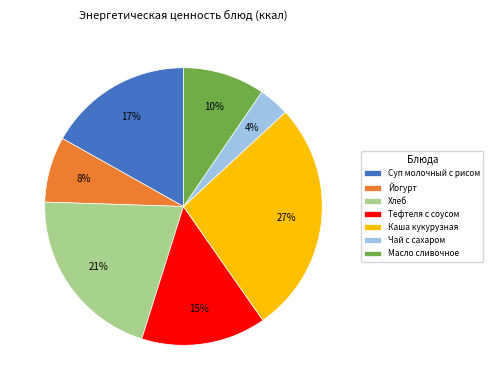

Combined, do Хлеб and Чай с сахаром account for over 50%?

No